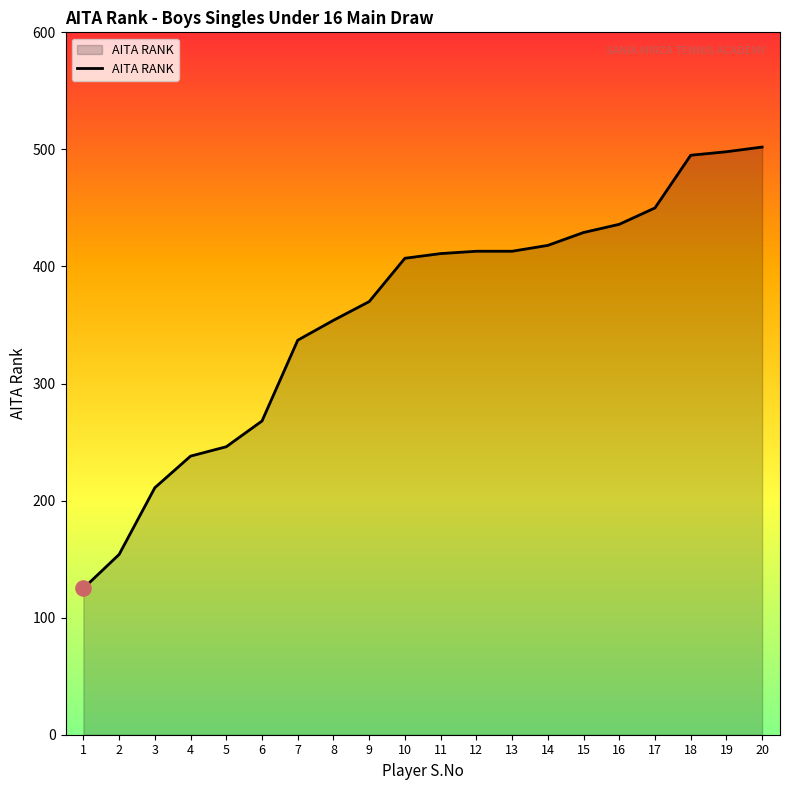

What is the change in value from 1 to 14?

+293